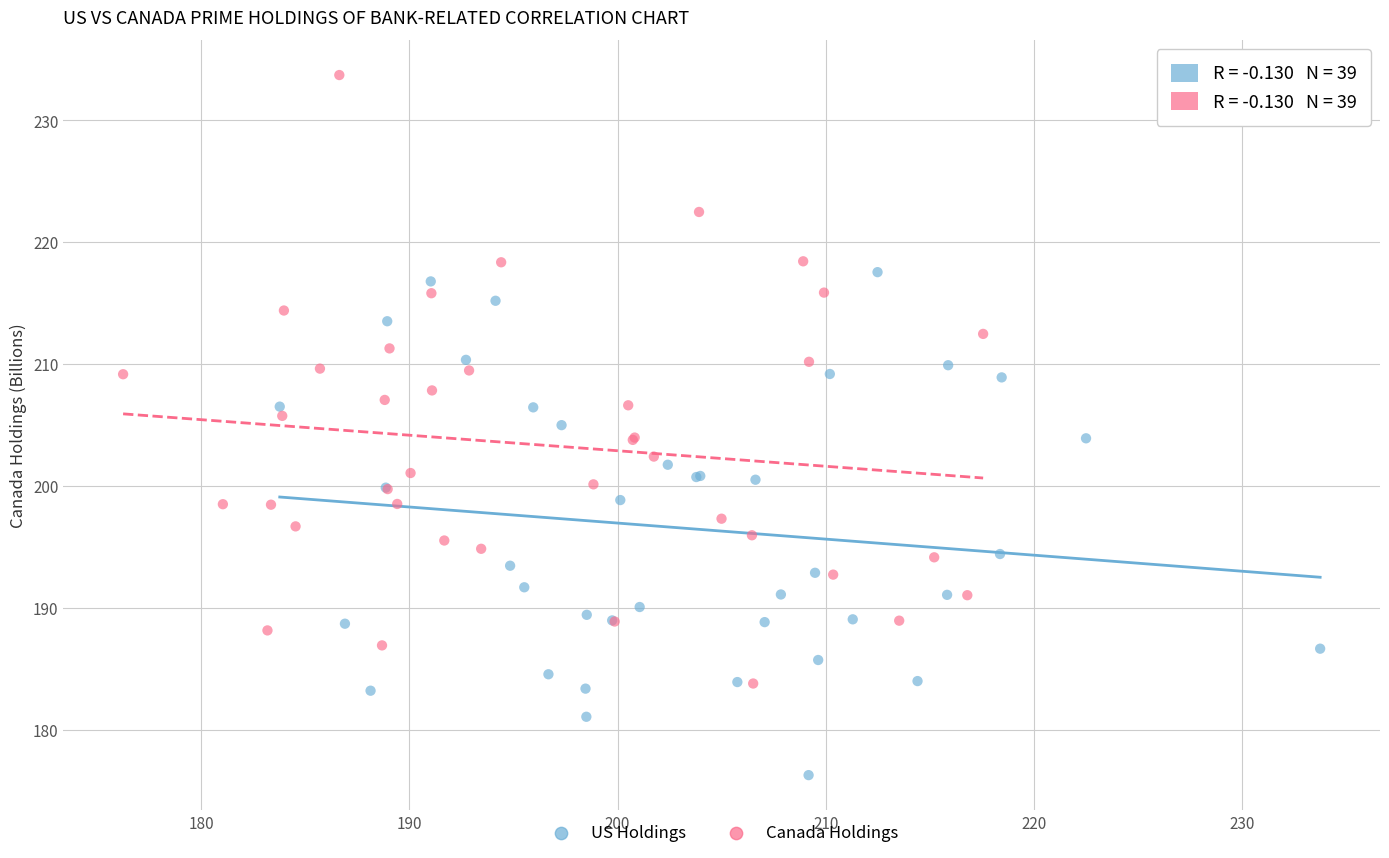

Which series contains the highest Y value?

Canada Holdings